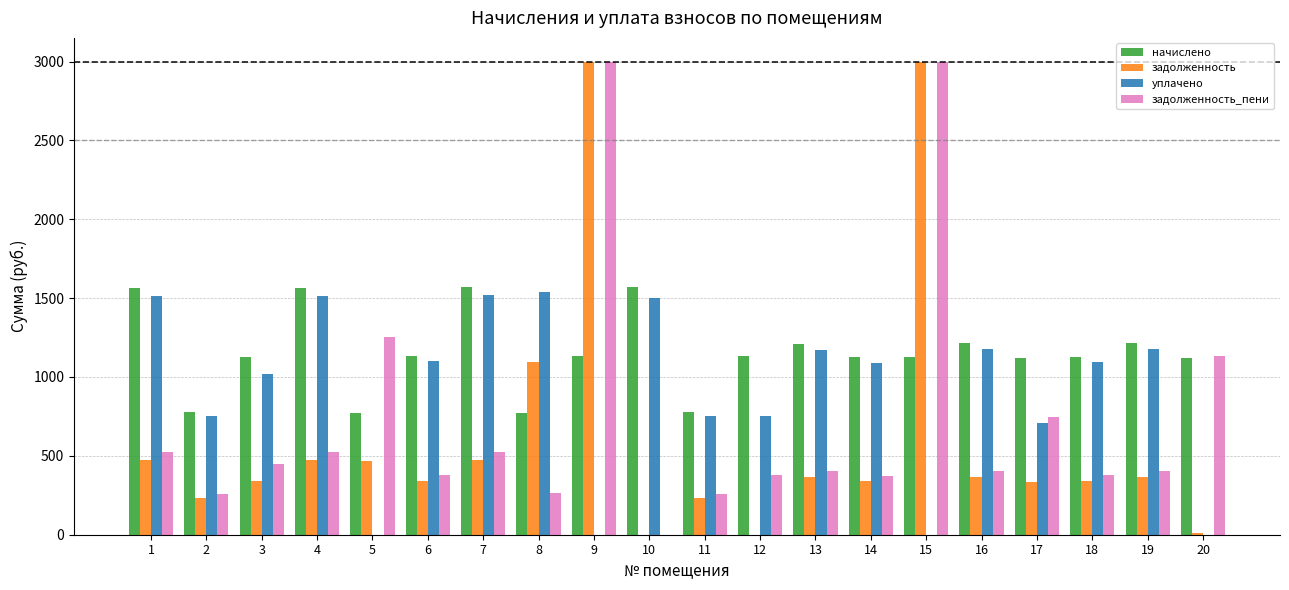

Which series changed the most between 15 and 20?

задолженность